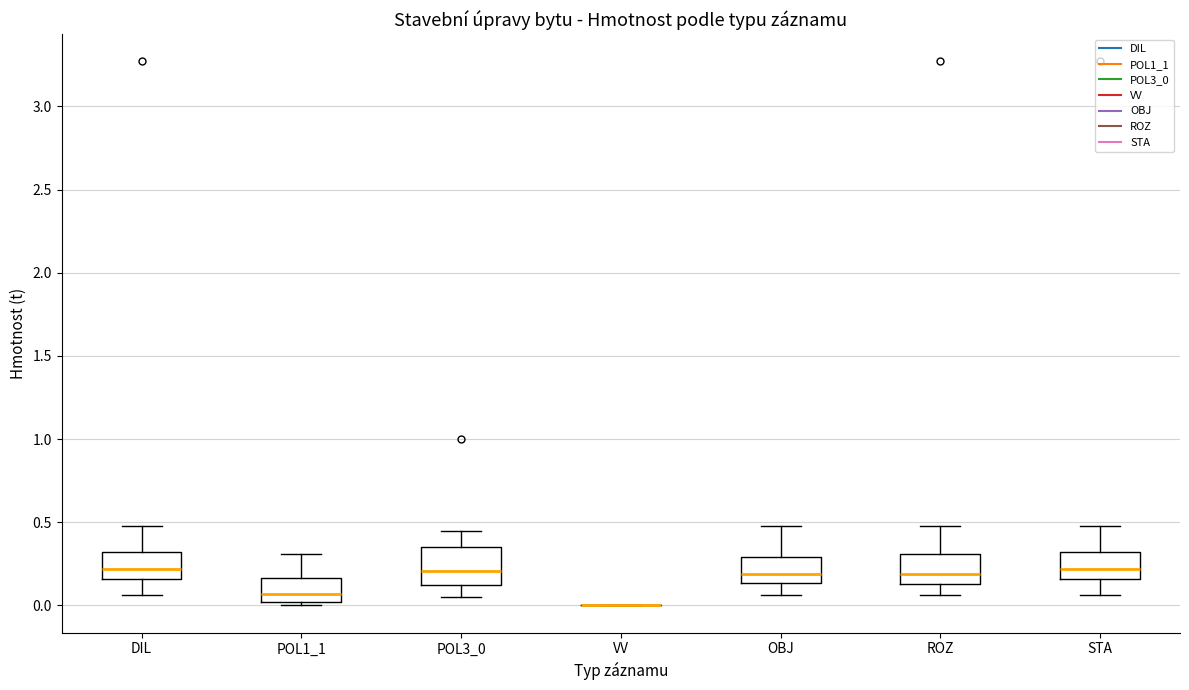

Reading left to right, read every box against the y-axis: the position of its median line, the range the box covers, and the ends of its whiskers. The values are not printed on the chart, so give them approximately, as read against the axis.

DIL: median 0.20, box 0.15 to 0.30, whiskers 0.05 to 0.50
POL1_1: median 0.05, box 0.00 to 0.15, whiskers 0.00 (just below the box's lower edge) to 0.30
POL3_0: median 0.20, box 0.10 to 0.35, whiskers 0.05 to 0.45
VV: box collapsed to a line at 0.00, whiskers 0.00 to 0.00
OBJ: median 0.20, box 0.15 to 0.30, whiskers 0.05 to 0.50
ROZ: median 0.20, box 0.15 to 0.30, whiskers 0.05 to 0.50
STA: median 0.20, box 0.15 to 0.30, whiskers 0.05 to 0.50